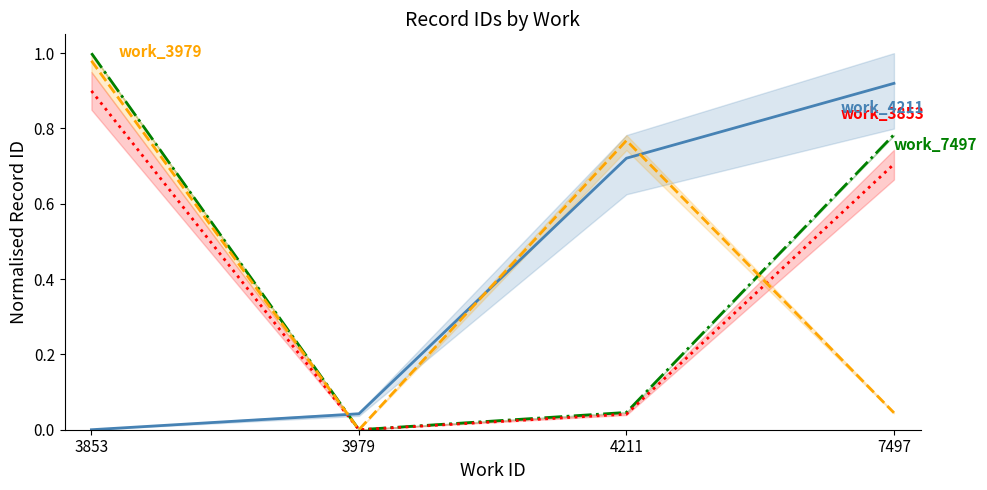

Reading left to right, transcribe all the data shown in this chart.

work_7497: 3853=1.0	3979=0.0	4211=0.0	7497=0.8
work_3853: 3853=0.9	3979=0.0	4211=0.0	7497=0.7
work_4211: 3853=0.0	3979=0.0	4211=0.7	7497=0.9
work_3979: 3853=1.0	3979=0.0	4211=0.8	7497=0.0